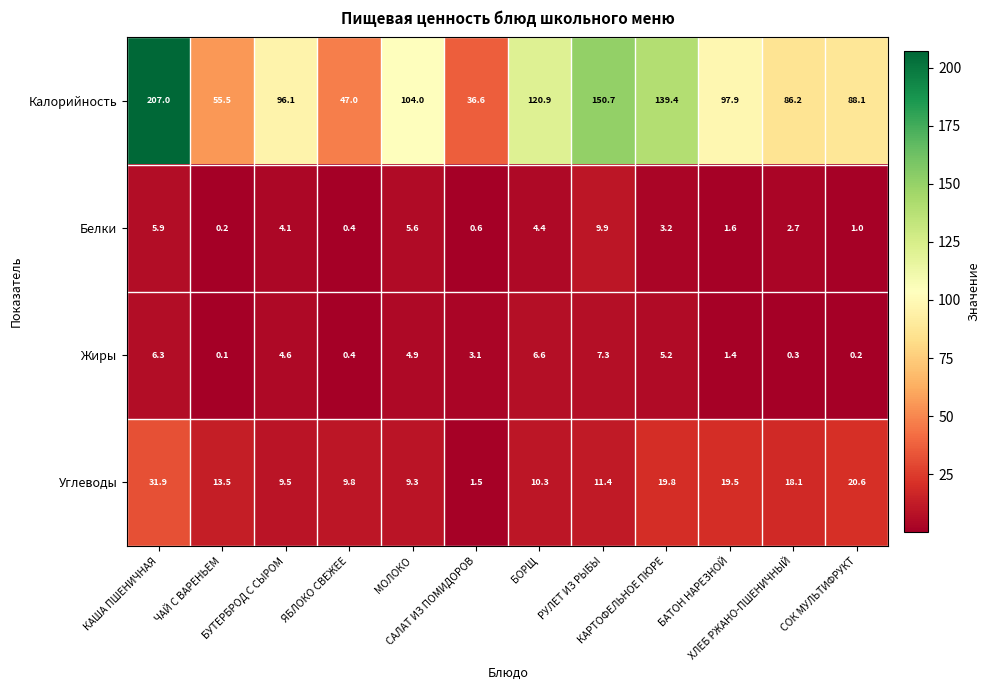

What is the highest value of the Углеводы series?

31.9